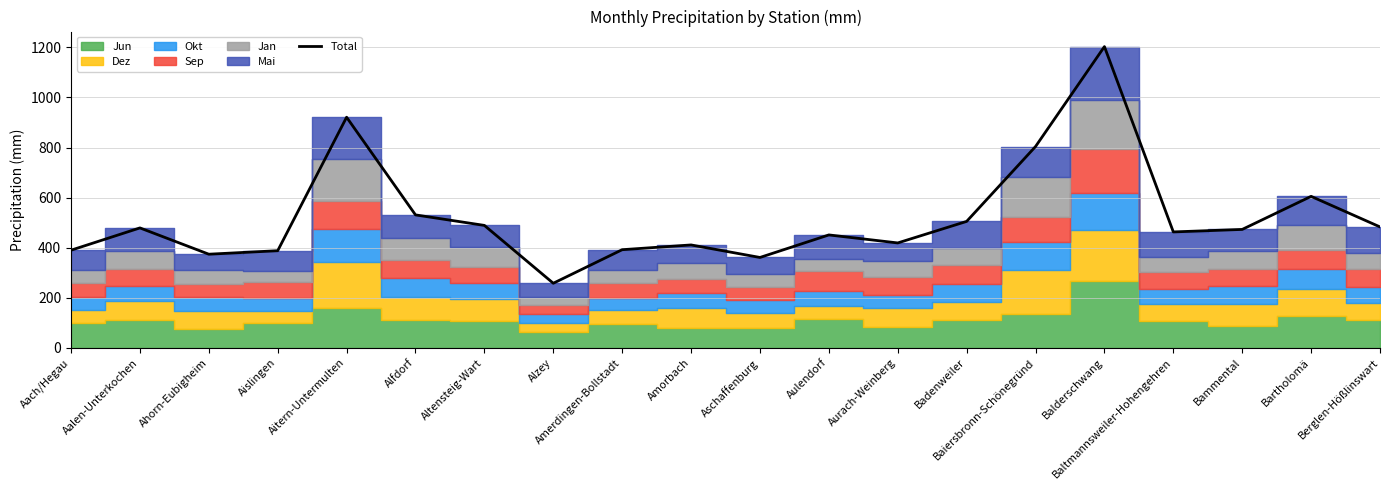

The value at Amorbach is 411. True or false?

True